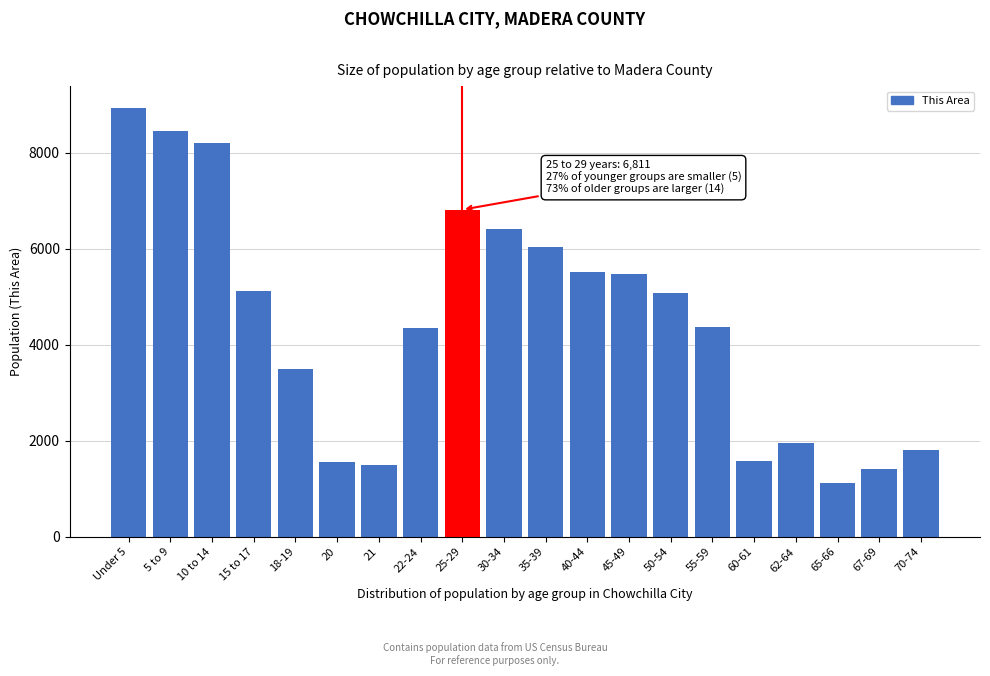

What is the value of the 13th bar from the left?

5469